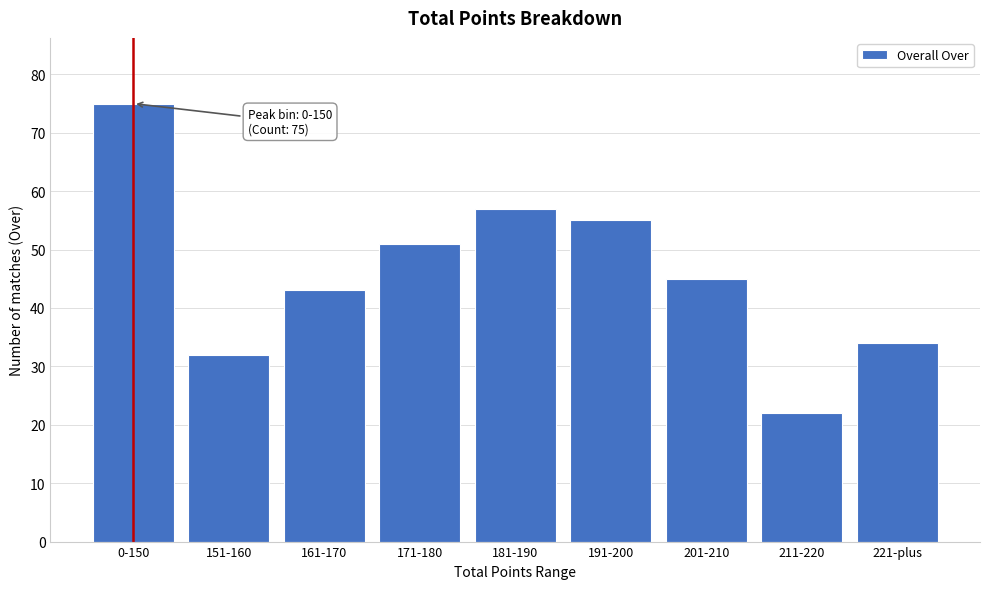

Reading left to right, extract all data points from this chart.

75	32	43	51	57	55	45	22	34